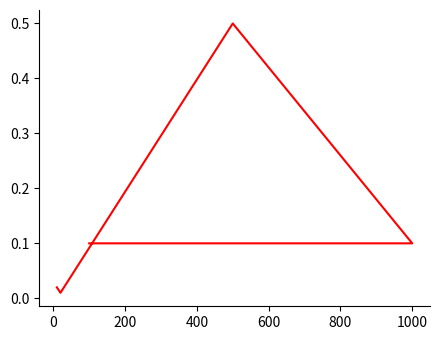

Which has a higher value, −200 or 0?

−200